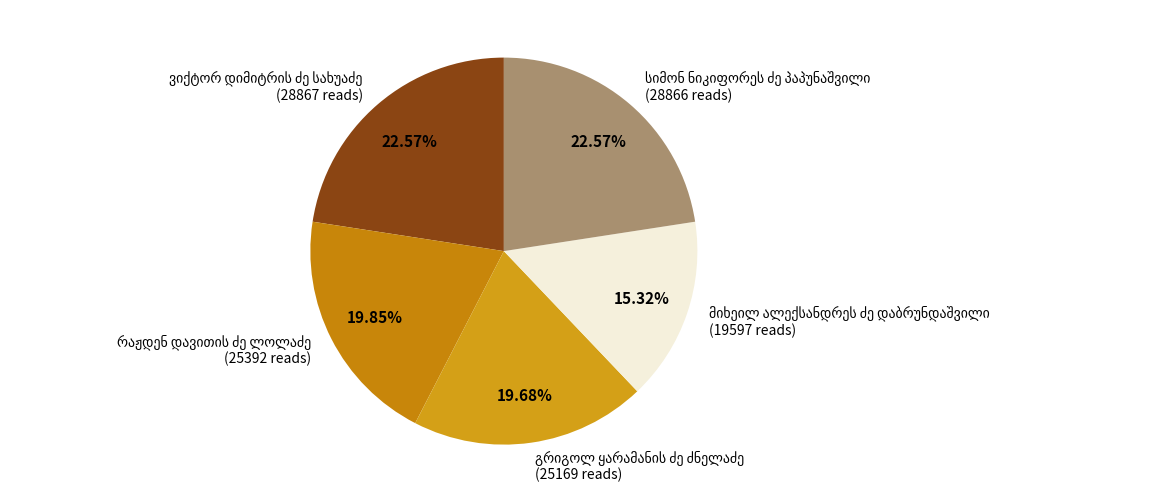

Does any single category account for the majority?

No